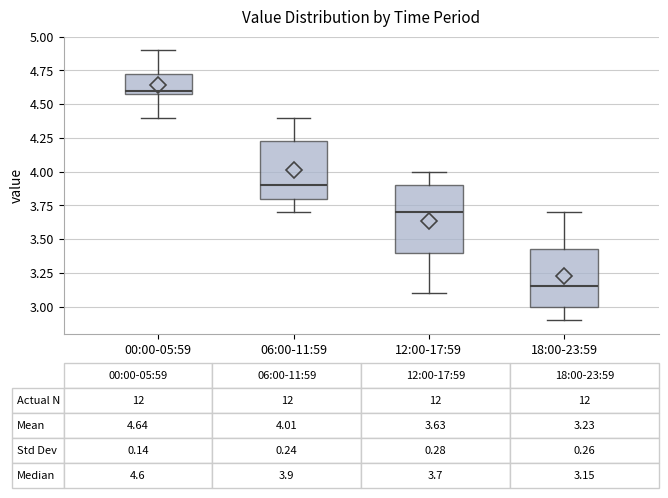

Comparing the boxes themselves (not the whiskers), which one is the tallest?

12:00-17:59